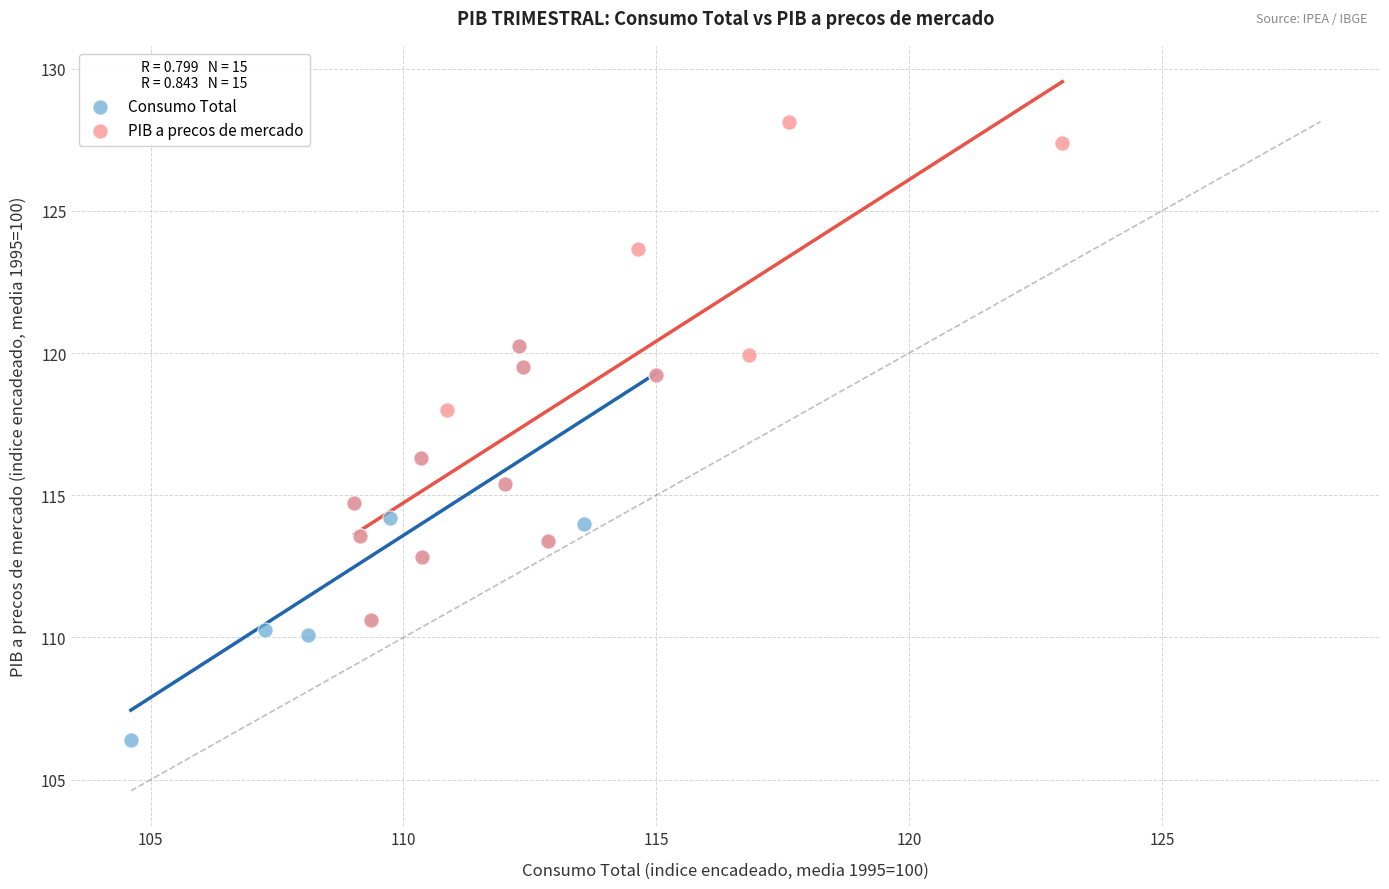

Which series has the widest spread of Y values?

PIB a precos de mercado